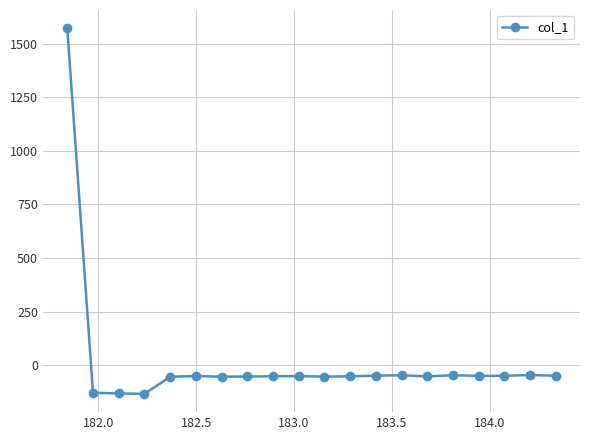

What is the difference between the maximum and second lowest values?

1703.7